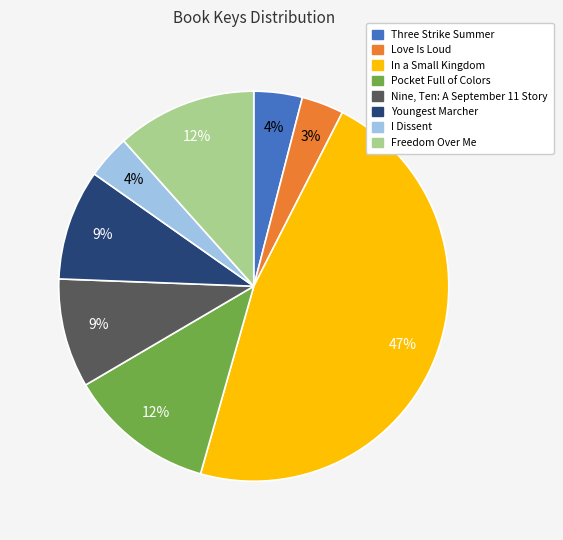

What is the largest slice in the pie chart?

In a Small Kingdom